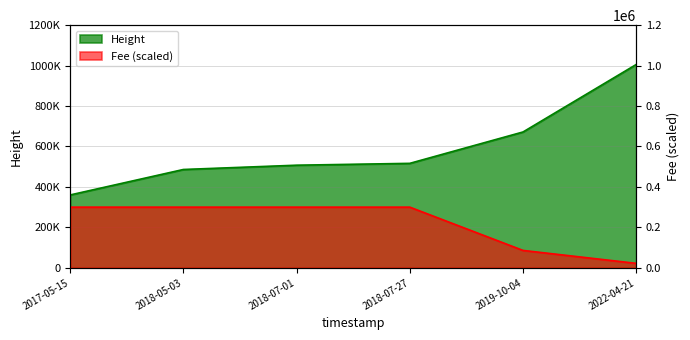

At which category is the sum across all series the highest?

2022-04-21